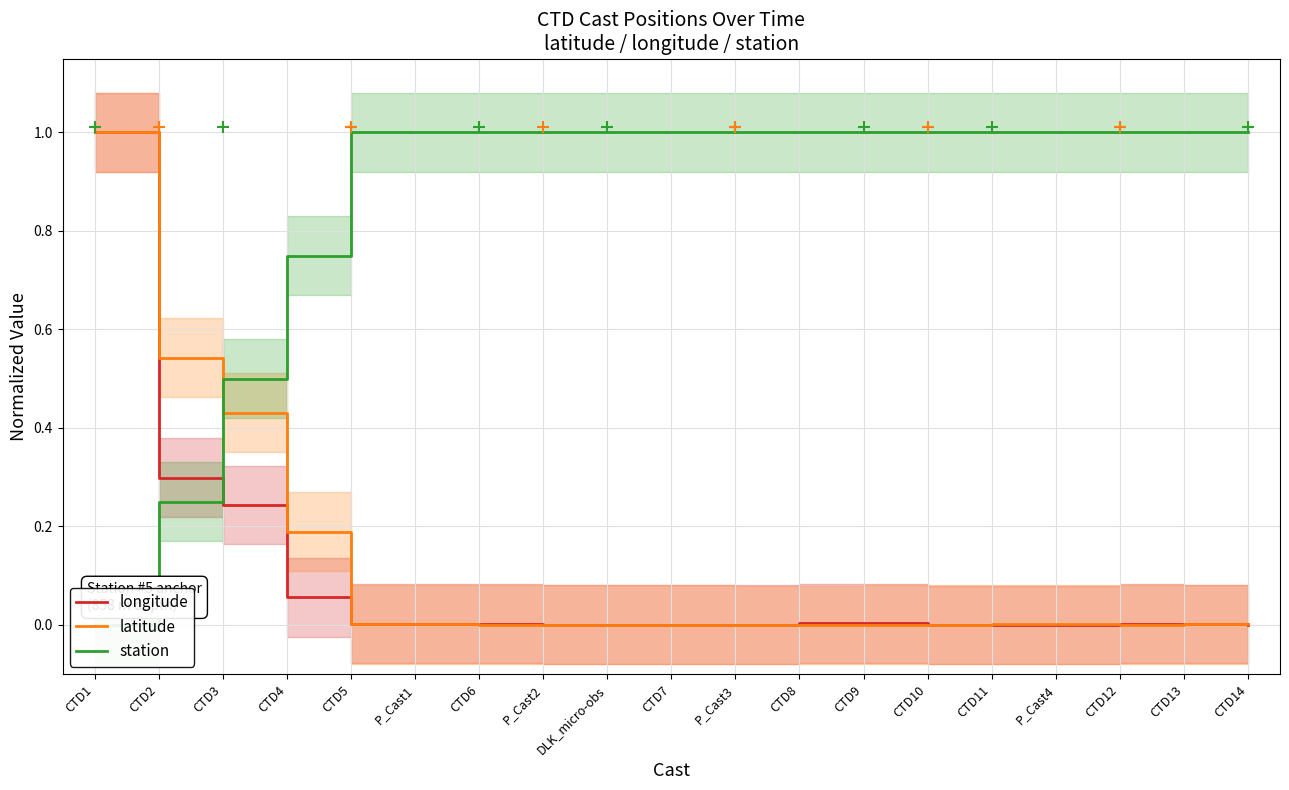

What is the label of the 4th point from the left?

CTD4